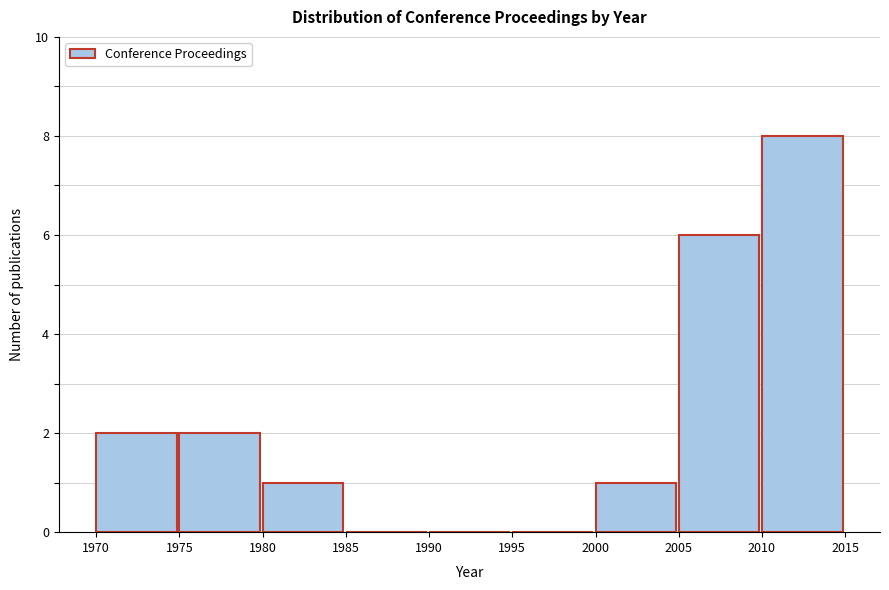

Over which range of the x-axis is the bar tallest?

2010 to 2015